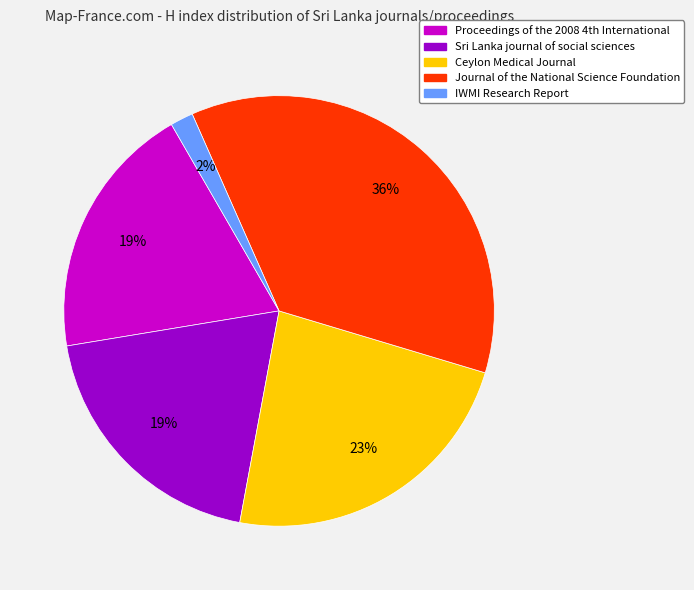

Which category has the smallest portion of the pie?

IWMI Research Report